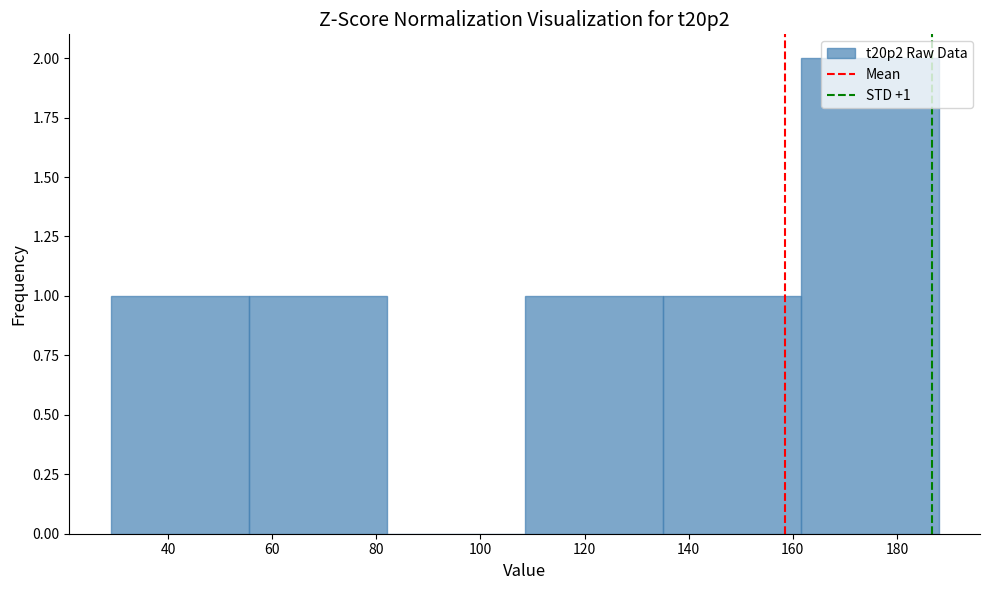

Over which range of the x-axis is the bar tallest?

161.5 to 188.0